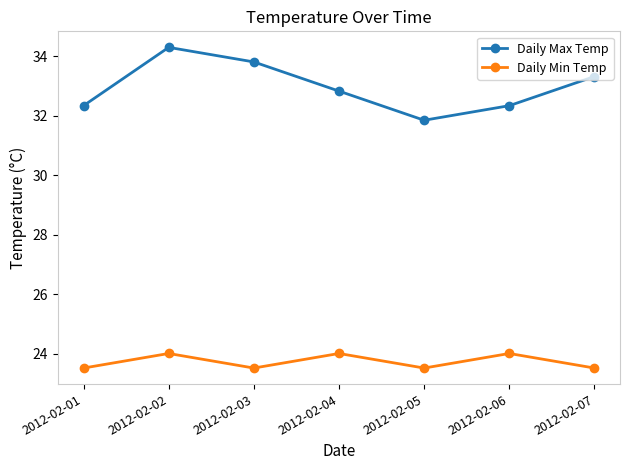

Reading left to right, list all the values displayed in this chart.

Daily Max Temp: 32.3	34.3	33.8	32.8	31.9	32.3	33.3
Daily Min Temp: 23.5	24.0	23.5	24.0	23.5	24.0	23.5